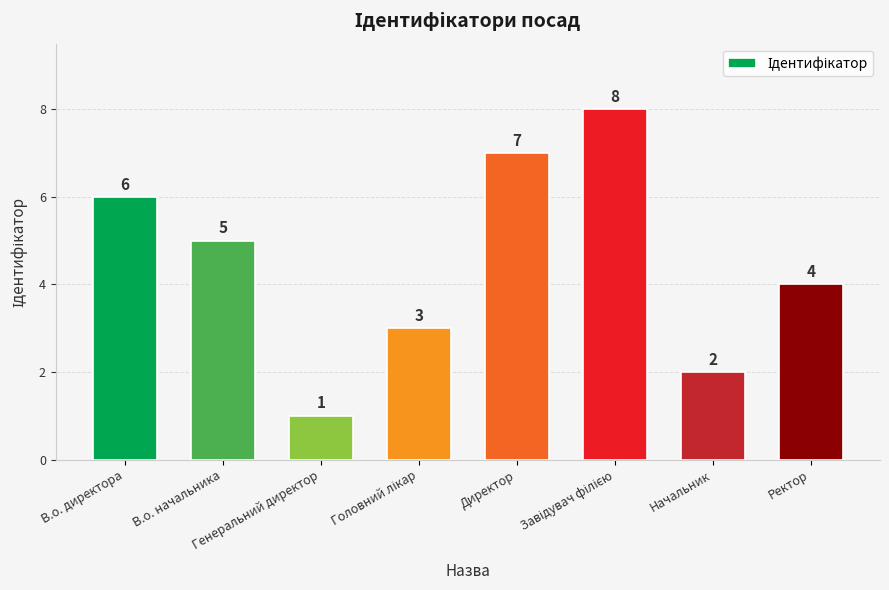

What value does the data have at В.о. начальника?

5